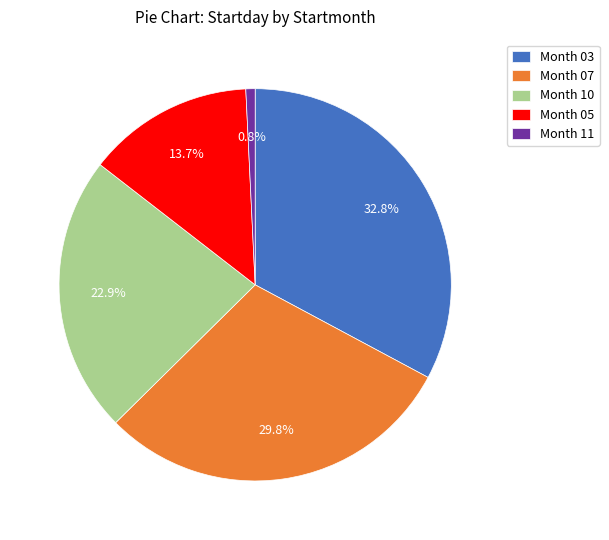

Is there a majority slice in this chart?

No